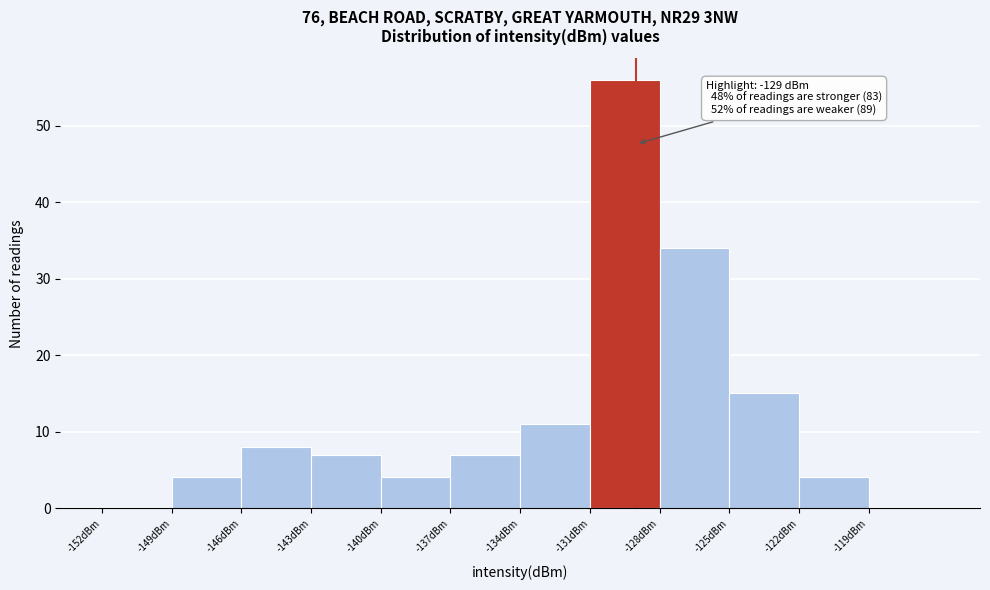

Which range on the x-axis has the tallest bar?

-131 to -128